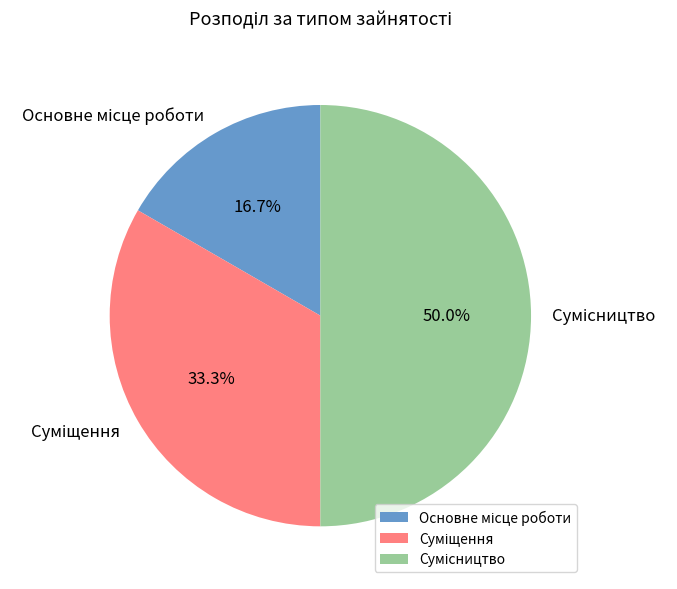

What percentage is the Основне місце роботи slice, to the nearest percent?

17%